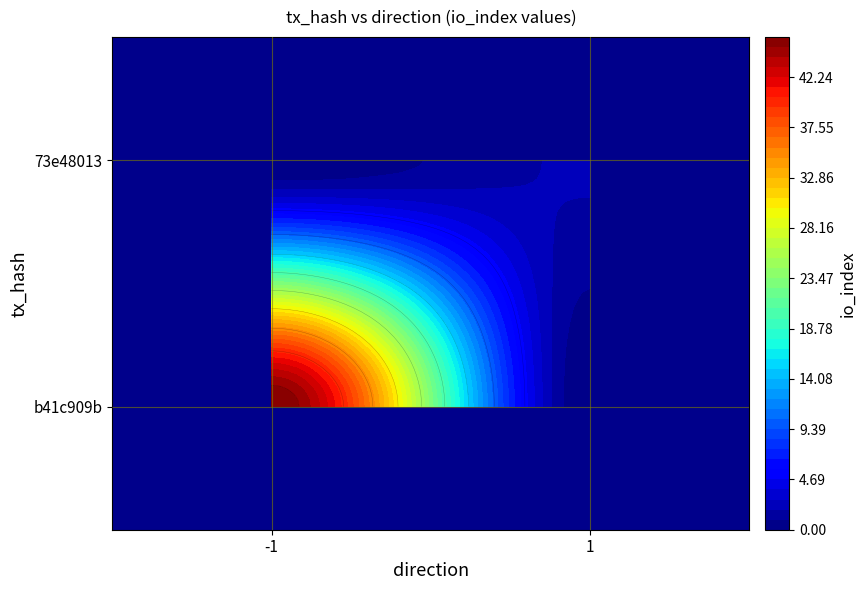

List the series in order of their overall mean, highest first.

b41c909b43a6299114ee8ec81053a39df138ddf, 73e48013d2b665c59cd2cdcc913a395bd08a84a